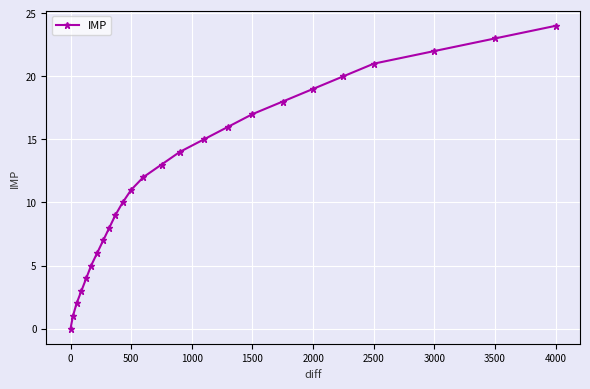

What is the sum of all values?

300